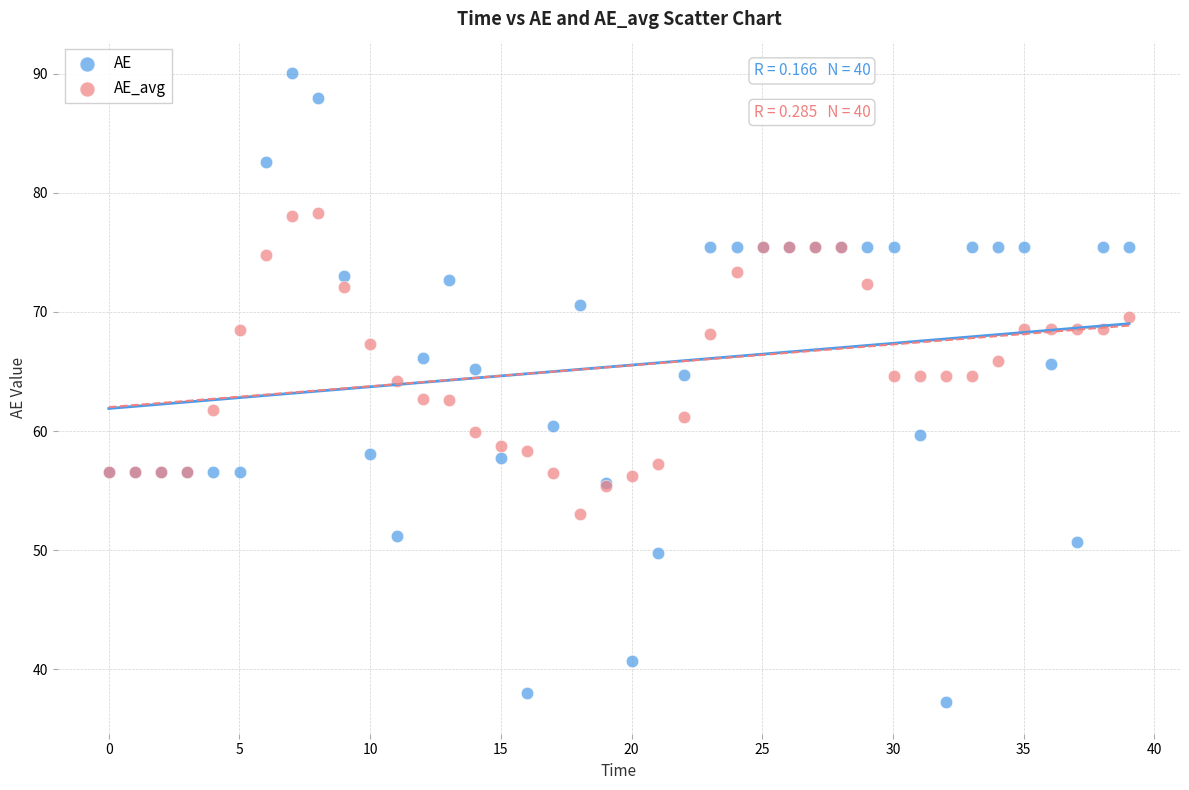

What are all the series names shown in the legend?

AE, AE_avg